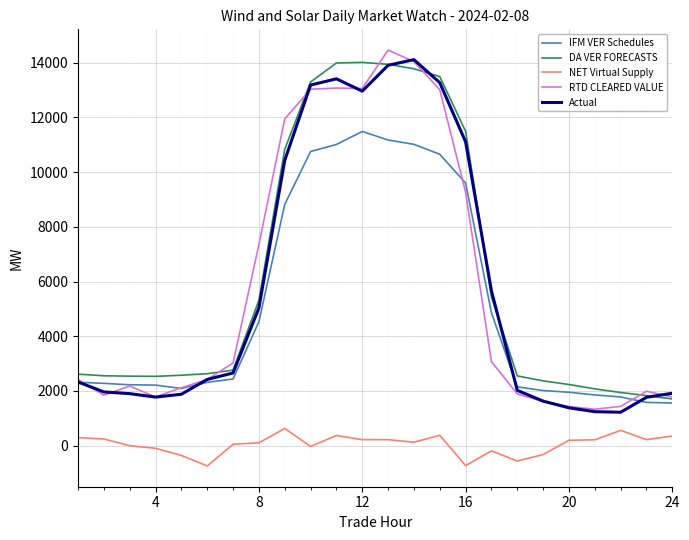

True or false: DA VER FORECASTS and Actual cross at least once.

True